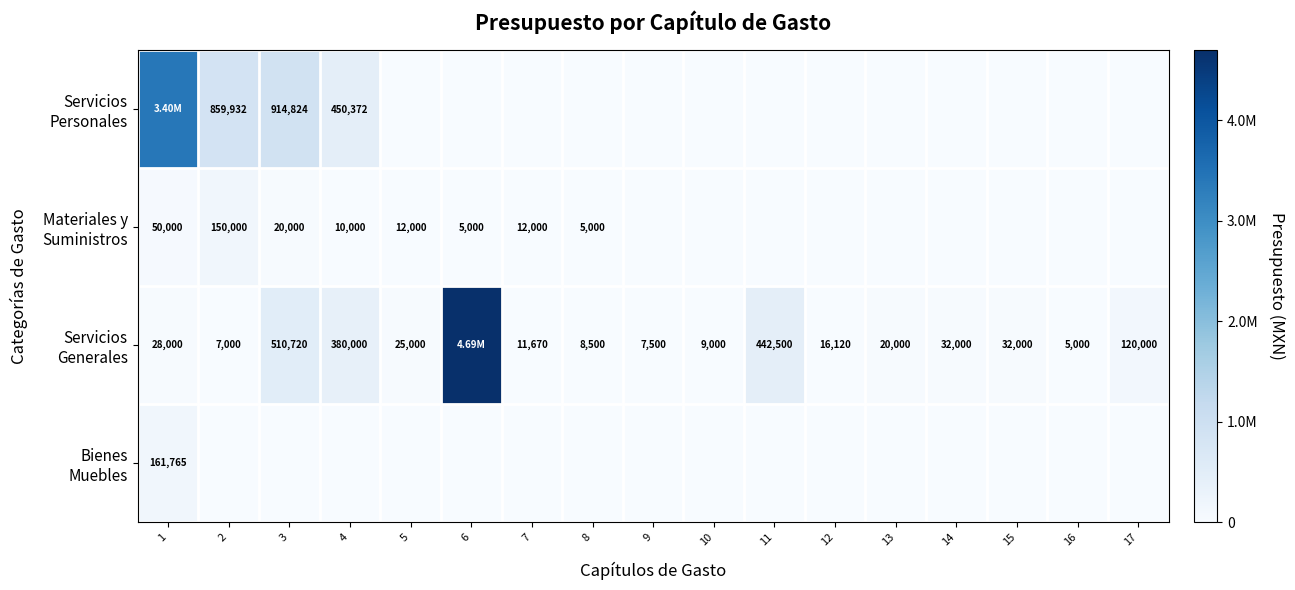

Rank the series at 12 from lowest to highest value.

Servicios Personales, Materiales y Suministros, Bienes Muebles, Servicios Generales